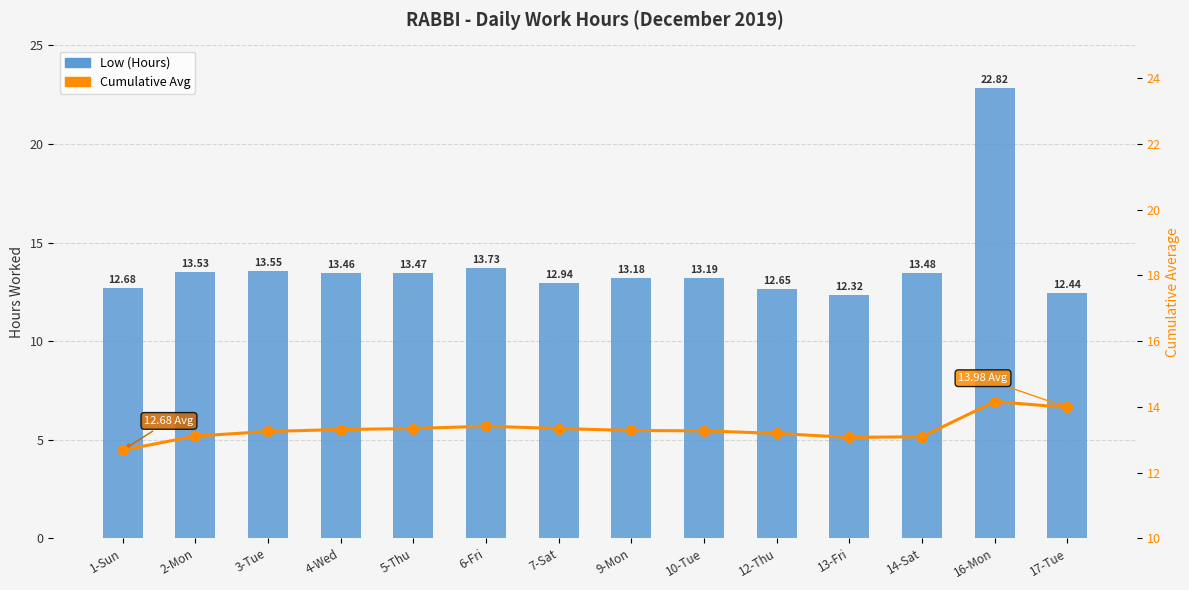

Count the number of data series in this chart.

2